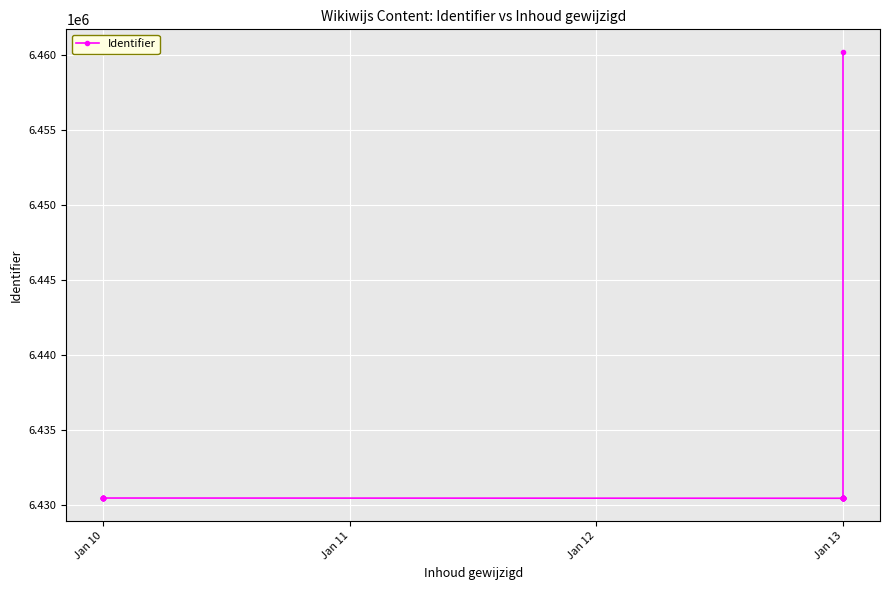

Does the chart display data point markers on the line(s)?

Yes